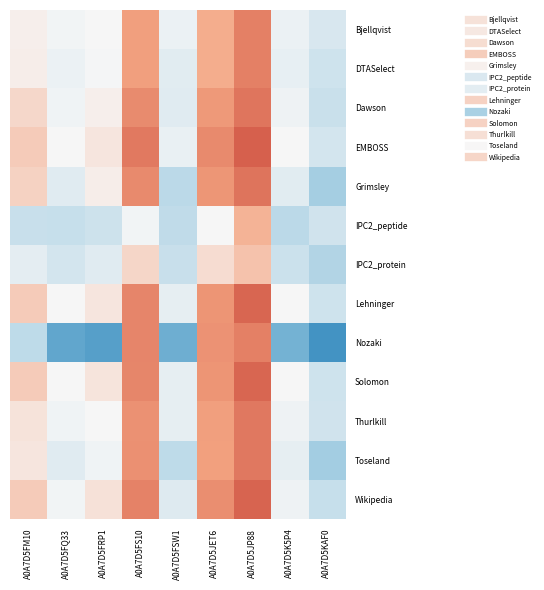

Which series has the largest range (max minus min)?

Nozaki